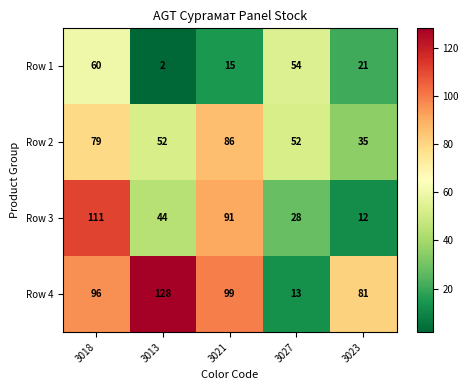

How many categories are shown in the chart?

5